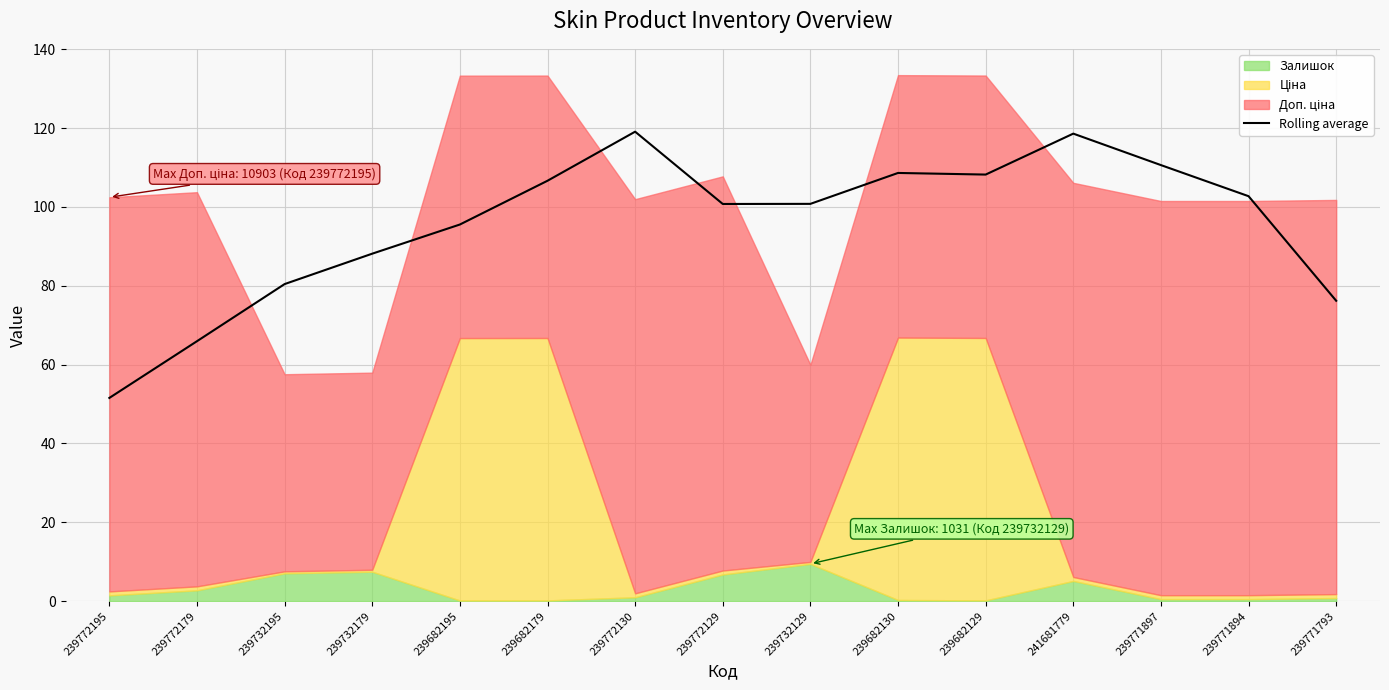

What is the average value?

95.6